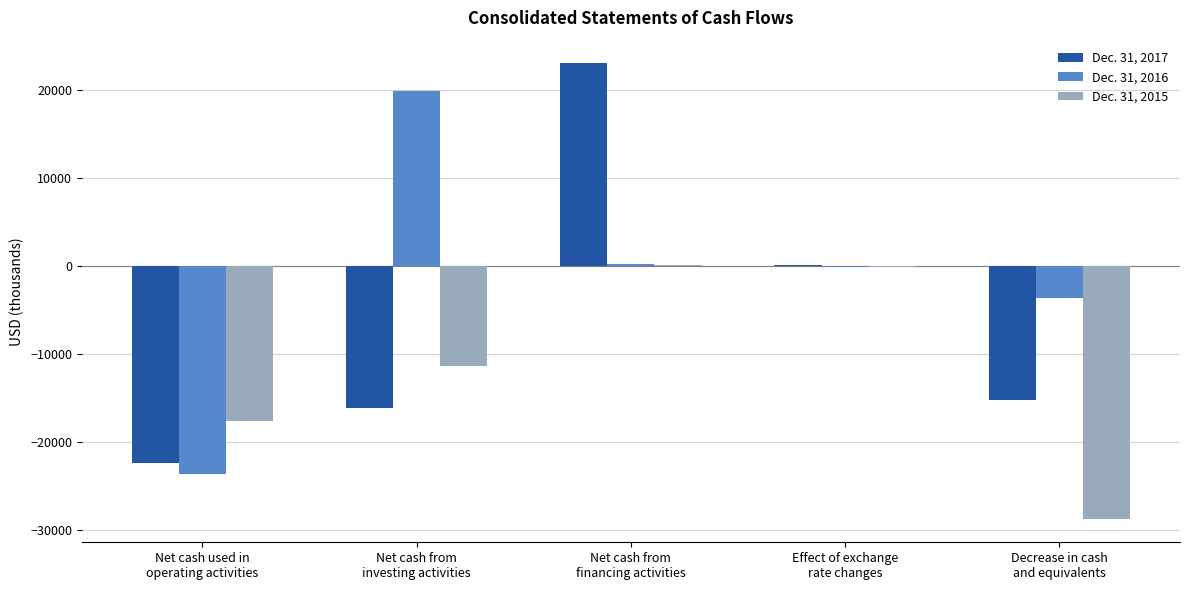

How many values in the Dec. 31, 2015 series exceed -11331?

2